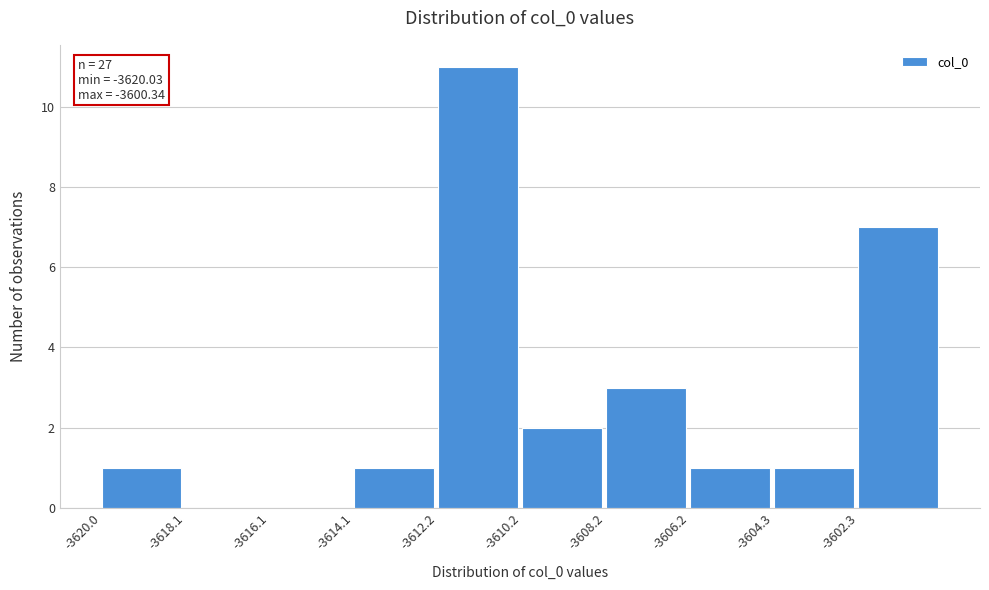

Over which range of the x-axis is the bar tallest?

-3612.2 to -3610.2